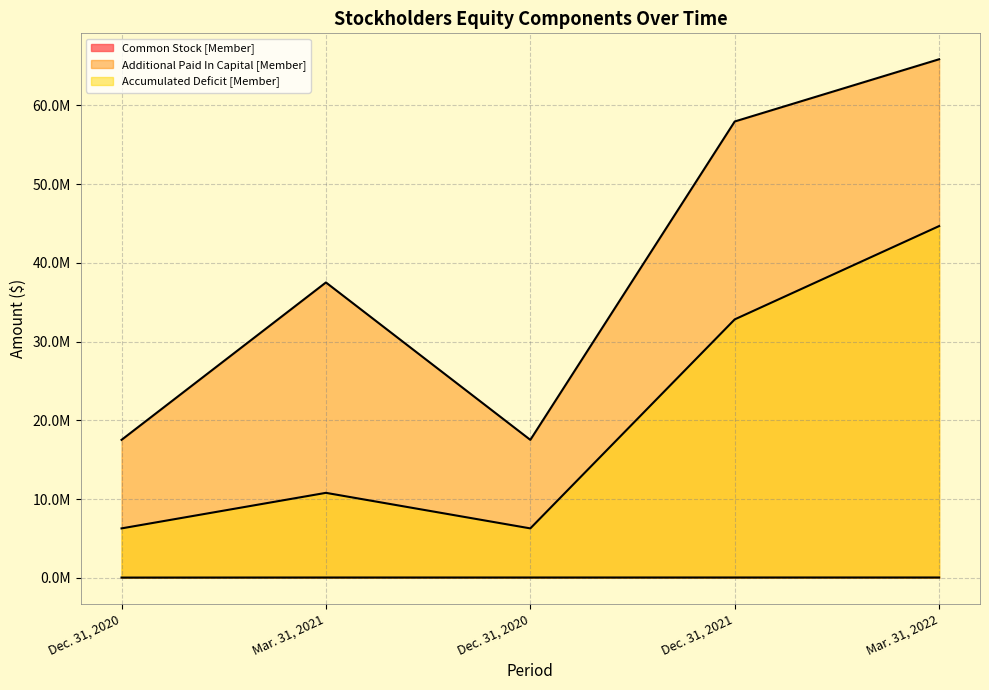

Between Dec. 31, 2021 and Dec. 31, 2020, which is larger?

Dec. 31, 2021